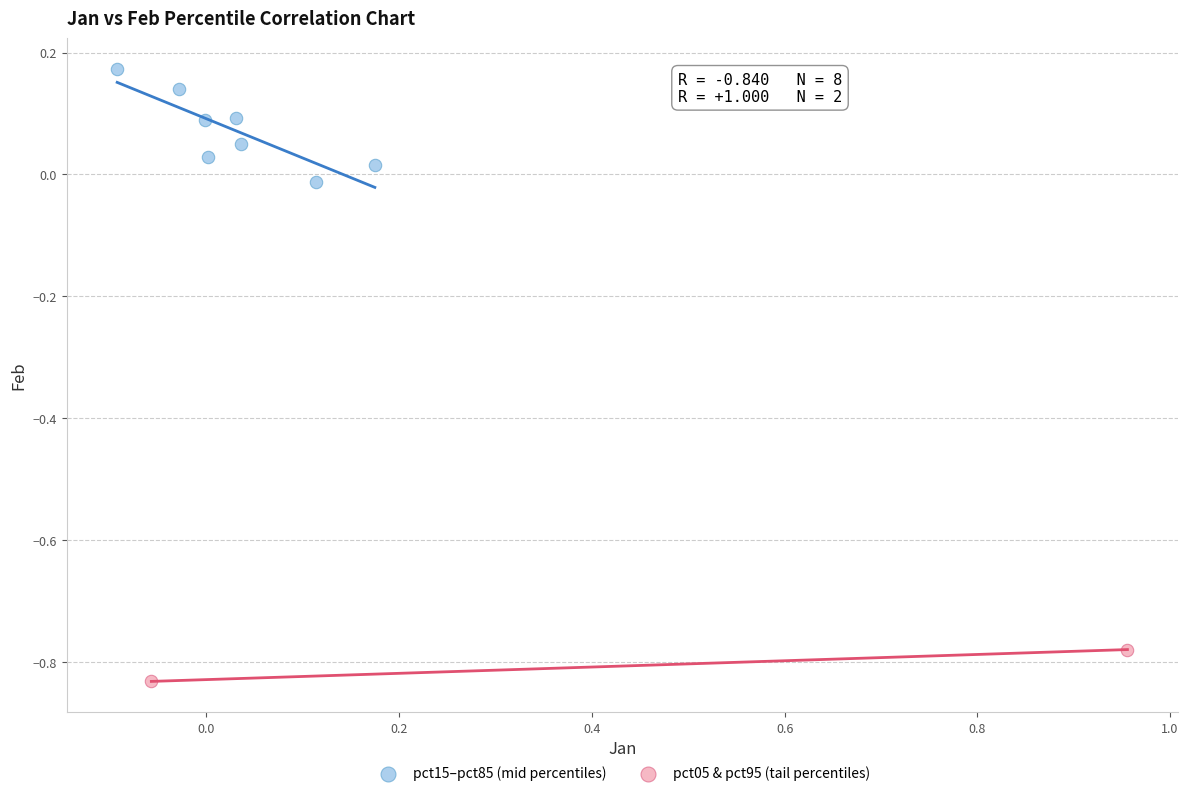

Which series contains the highest Y value?

pct15–pct85 (mid percentiles)